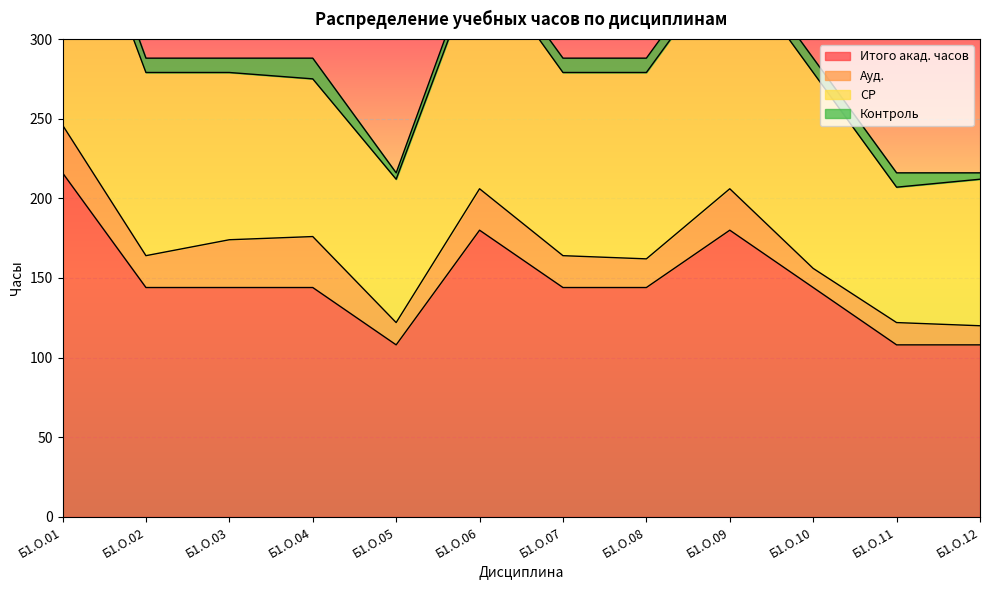

Reading left to right, what are all the values shown in this chart?

Итого акад. часов: 216	144	144	144	108	180	144	144	180	144	108	108
Ауд.: 30	20	30	32	14	26	20	18	26	12	14	12
СР: 173	115	105	99	90	146	115	117	145	123	85	92
Контроль: 13	9	9	13	4	8	9	9	9	9	9	4